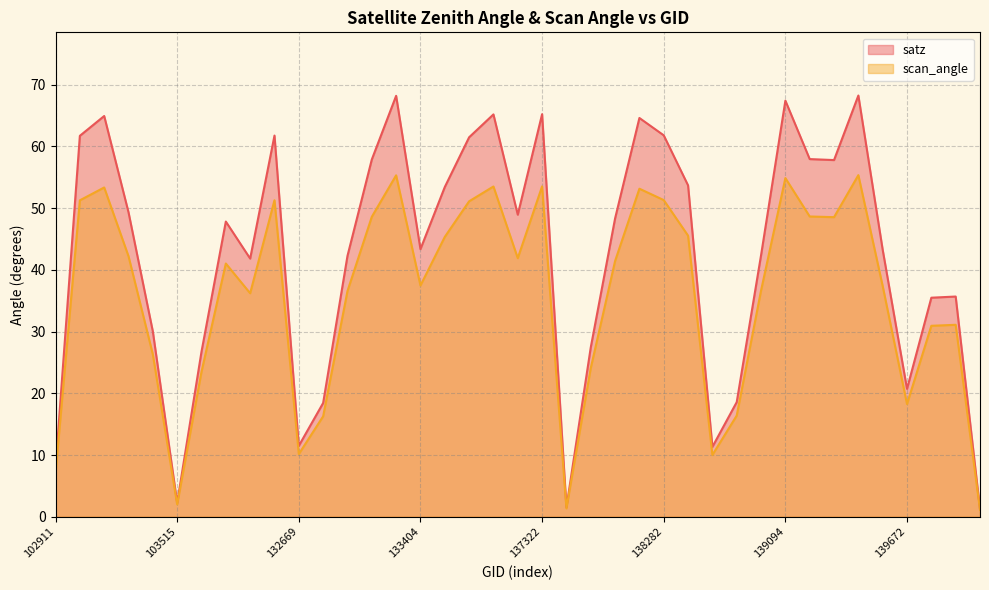

At which label is scan_angle closest to 28?

103396